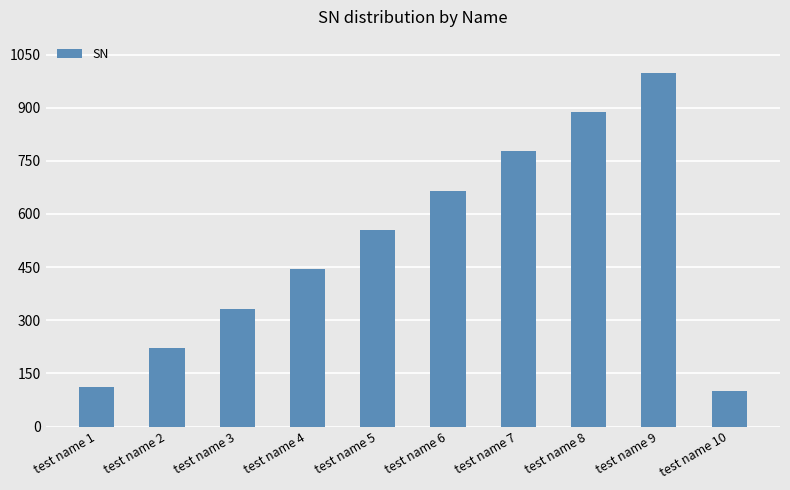

The value at test name 6 is 195. True or false?

False